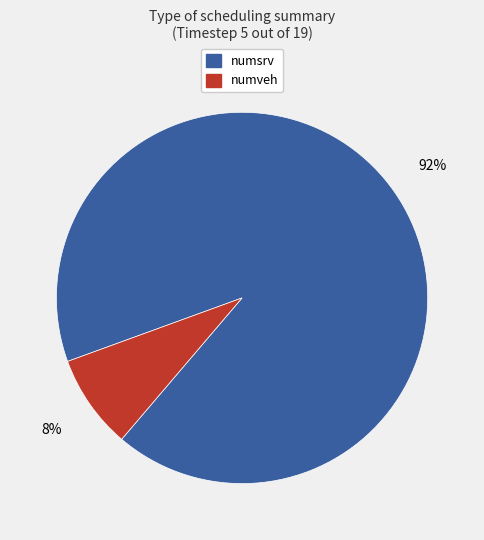

True or false: numsrv accounts for 92% of the total.

True